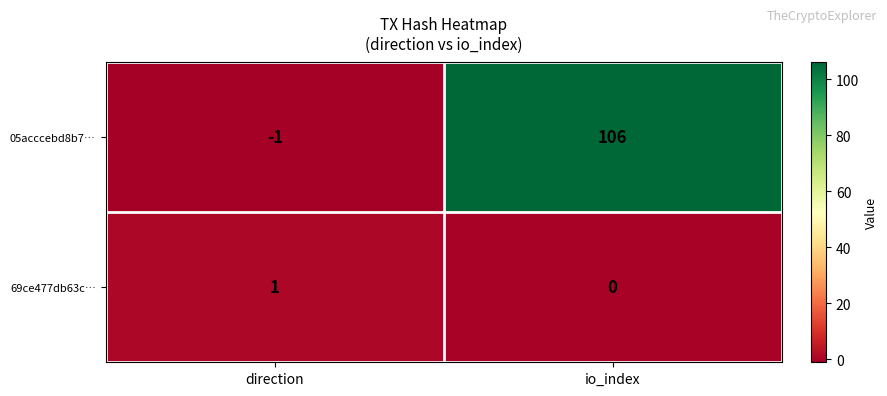

Reading left to right, what are all the values shown in this chart?

05acccebd8b7…: -1	106
69ce477db63c…: 1	0